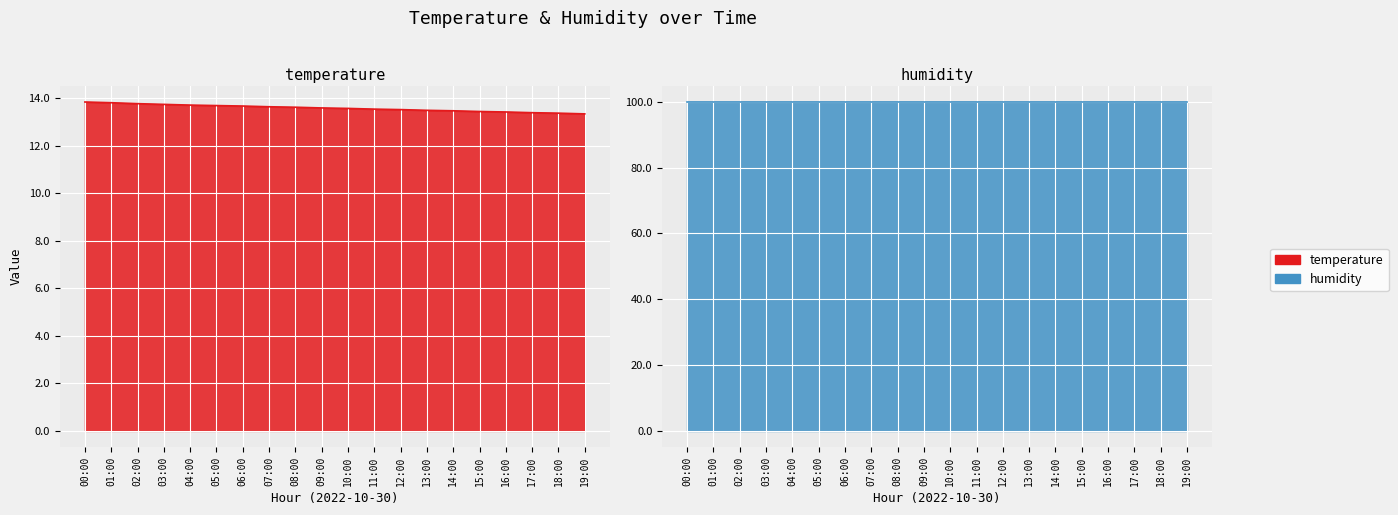

What is the difference between the second highest and second lowest values?

0.4